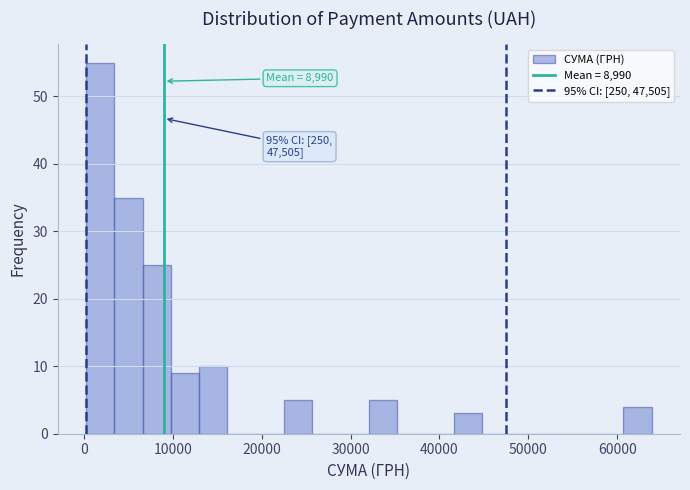

Read against the x-axis, roughly where is the centre of the tallest bar?

2000